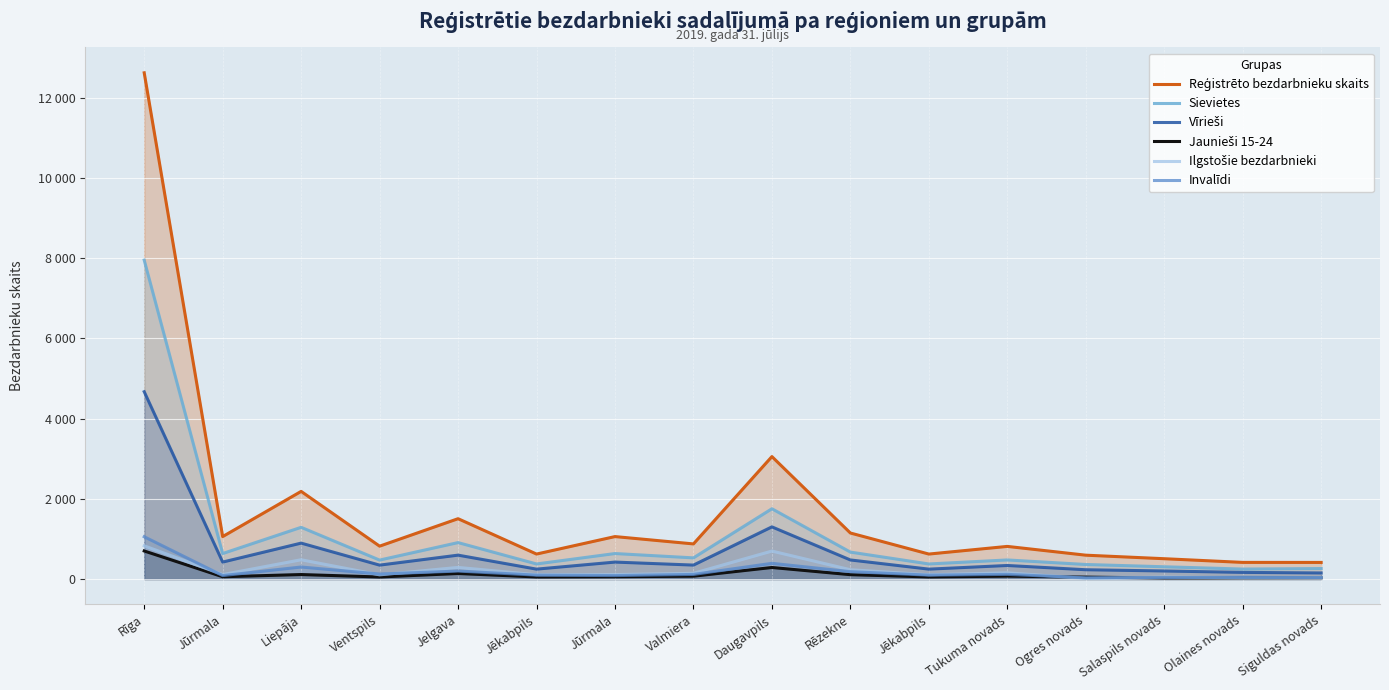

Which category has the highest value in the Reģistrēto bezdarbnieku skaits series?

Rīga